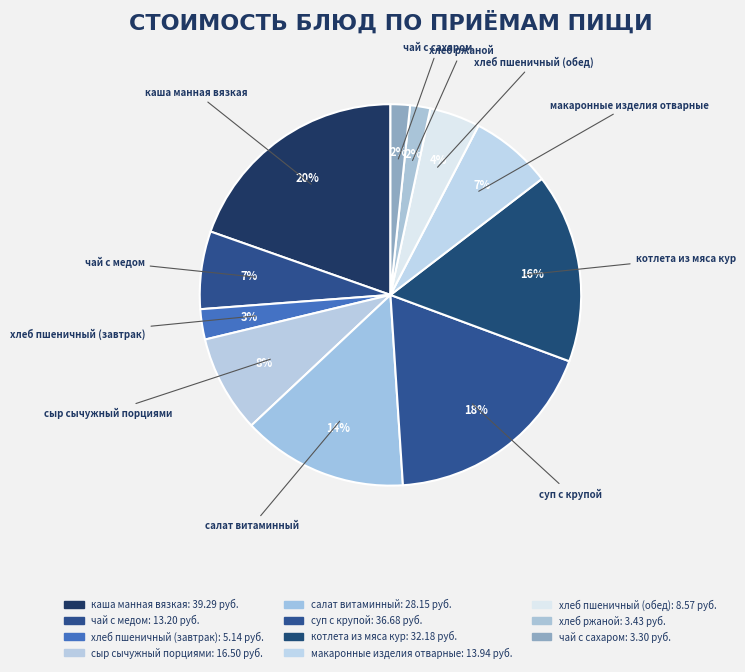

Count the number of slices in the pie.

11